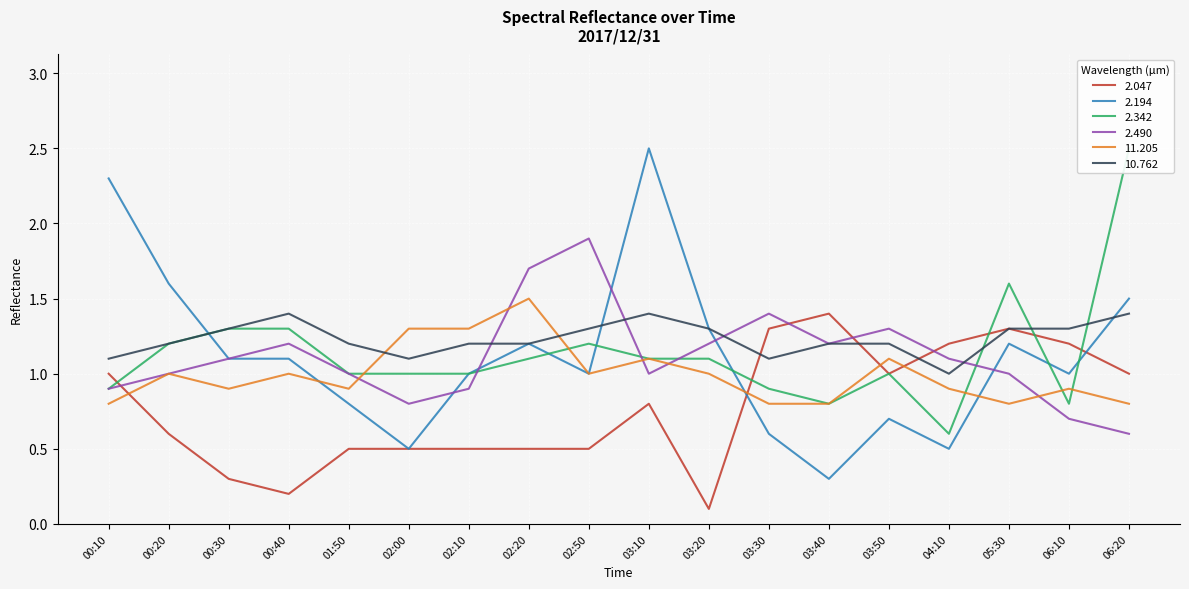

In   2.490, how many points are higher than both neighbors (excluding endpoints)?

4